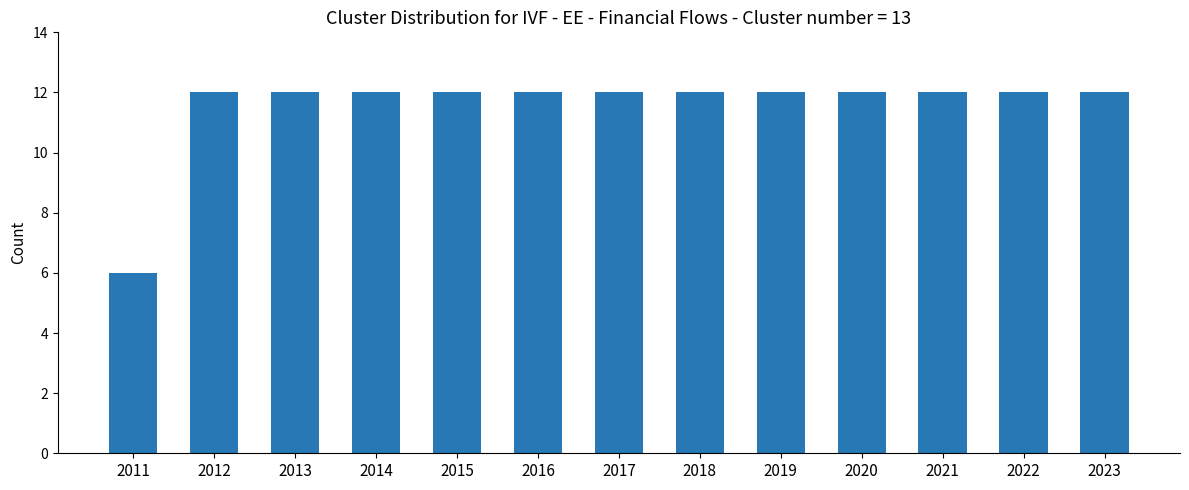

What is the value of the 1st bar from the left?

6